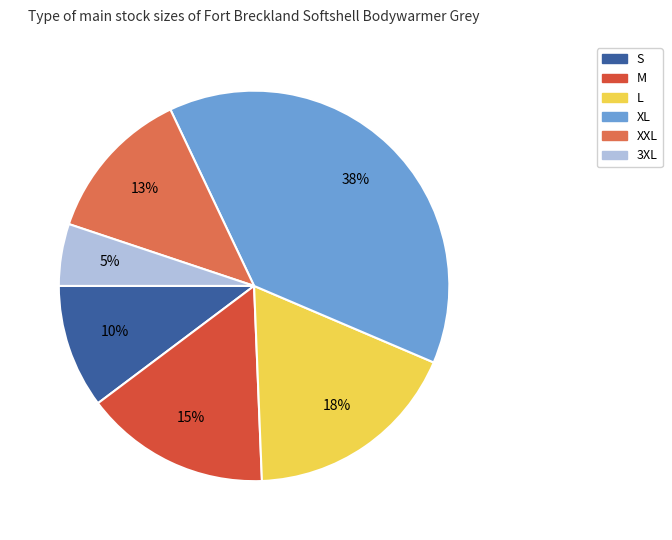

Do XL and M together represent more than half of the pie?

Yes